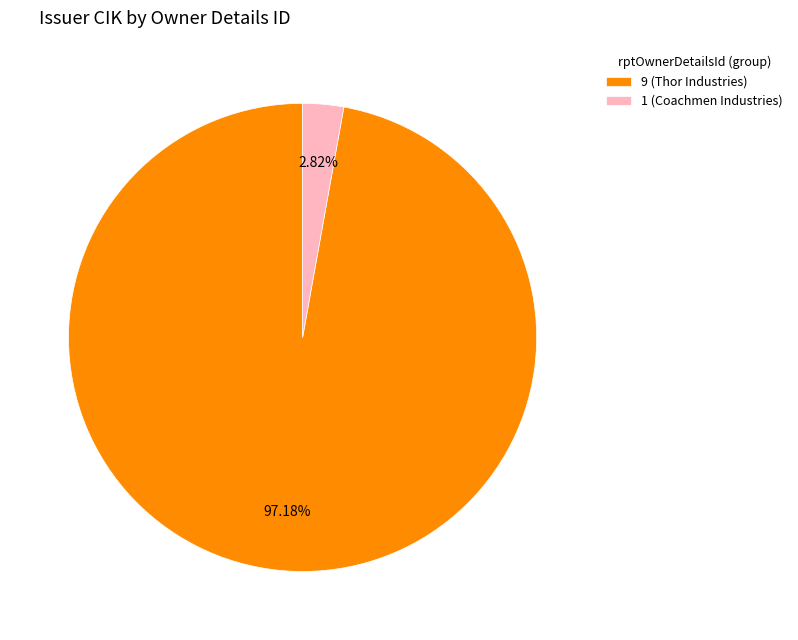

Is the sum of 1 (Coachmen Industries) and 9 (Thor Industries) greater than half?

Yes